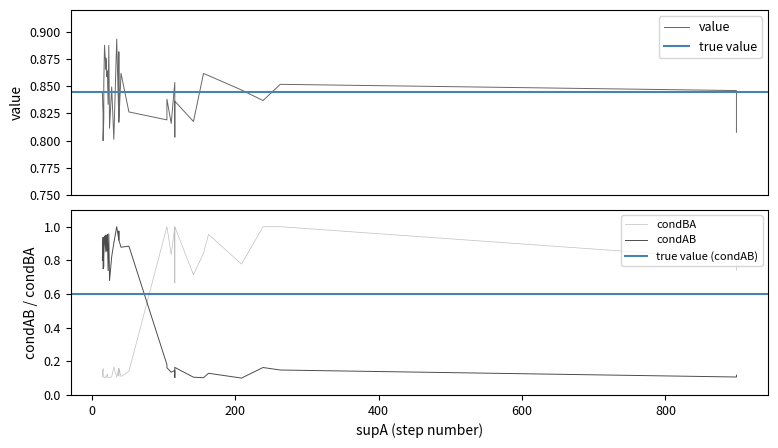

What are all the series names shown in the legend?

value, condAB, condBA